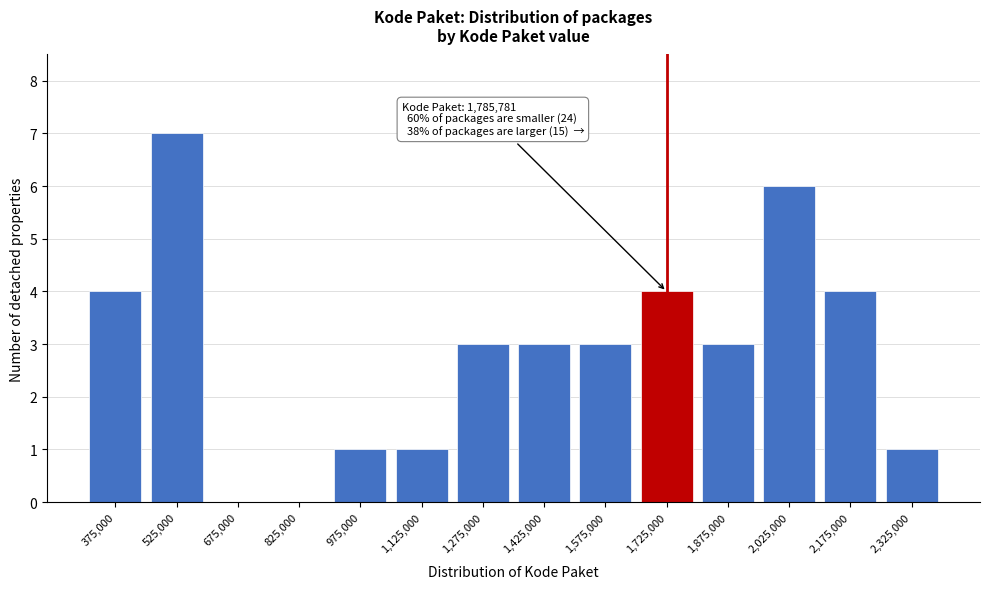

Over which range of the x-axis is the bar tallest?

450000 to 600000